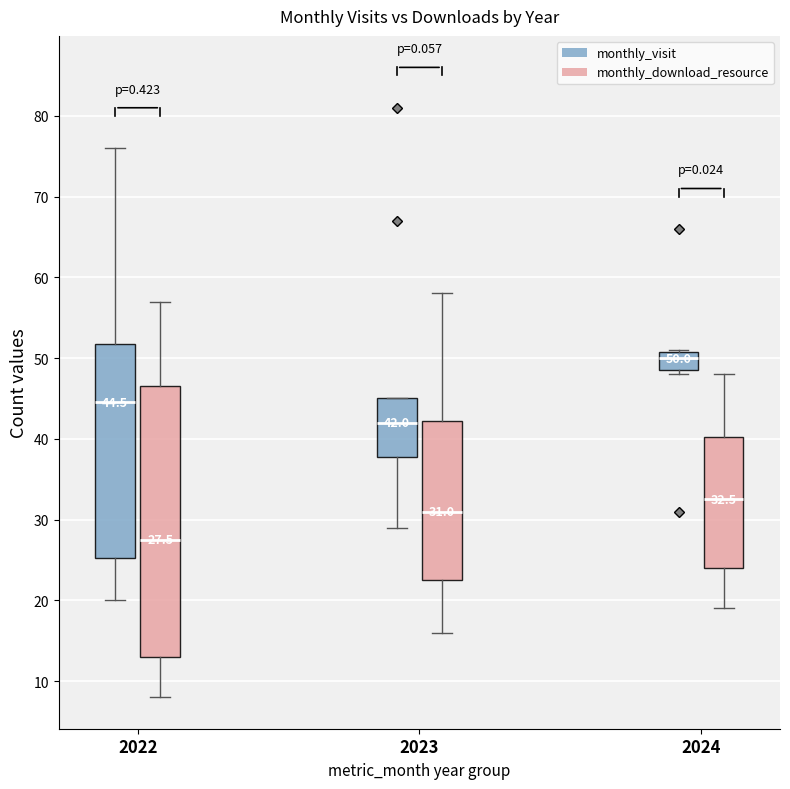

Which box has the highest median line?

2024 (monthly_visit)